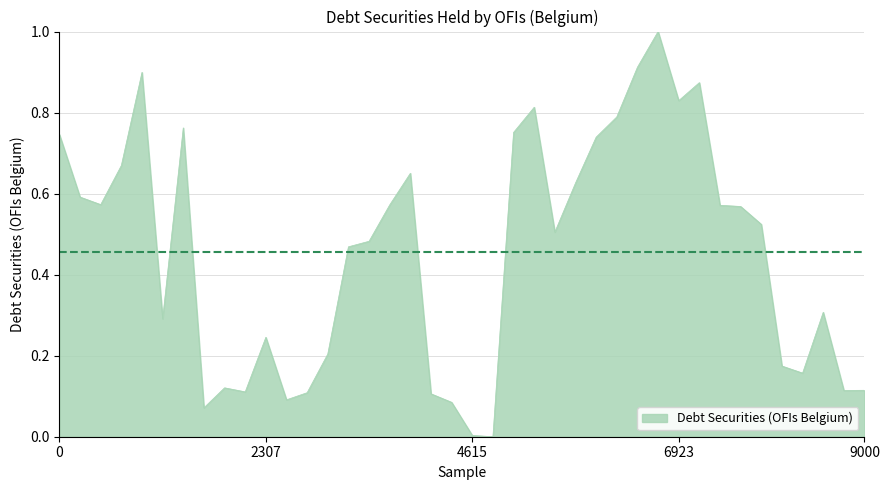

What is the difference between the maximum and minimum values?

1.0